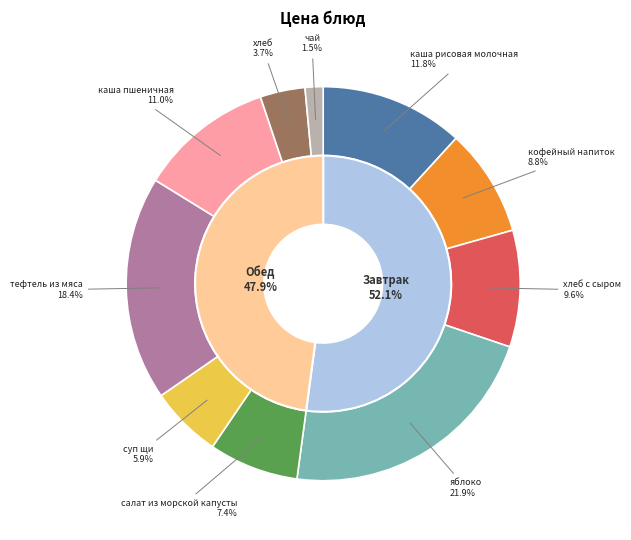

Which slice is the largest?

яблоко